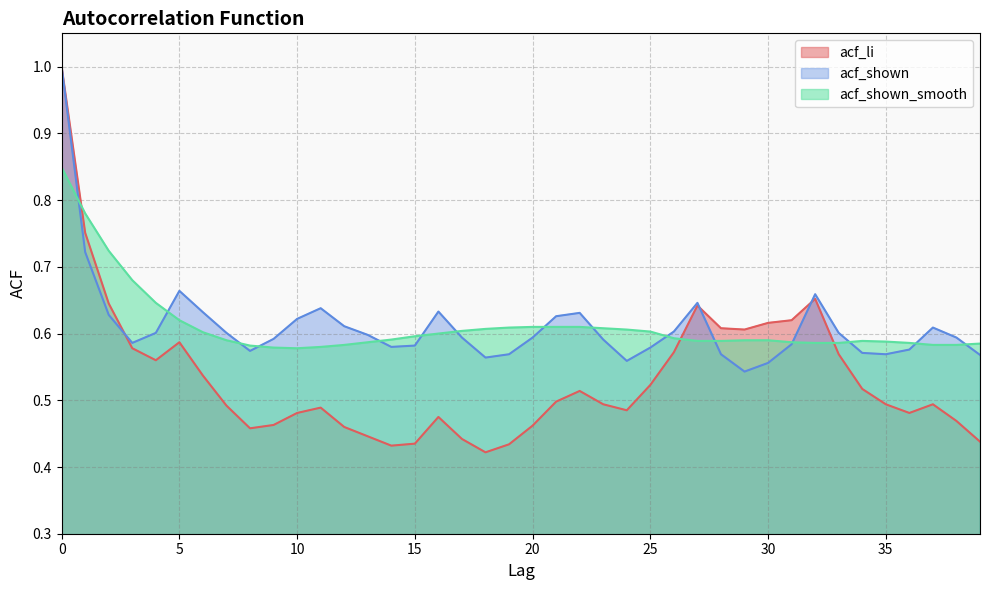

Reading right to left, what are all the values shown in this chart?

acf_li: 39=0.4	38=0.5	37=0.5	36=0.5	35=0.5	34=0.5	33=0.6	32=0.7	31=0.6	30=0.6	29=0.6	28=0.6	27=0.6	26=0.6	25=0.5	24=0.5	23=0.5	22=0.5	21=0.5	20=0.5	19=0.4	18=0.4	17=0.4	16=0.5	15=0.4	14=0.4	13=0.4	12=0.5	11=0.5	10=0.5	9=0.5	8=0.5	7=0.5	6=0.5	5=0.6	4=0.6	3=0.6	2=0.6	1=0.8	0=1.0
acf_shown: 39=0.6	38=0.6	37=0.6	36=0.6	35=0.6	34=0.6	33=0.6	32=0.7	31=0.6	30=0.6	29=0.5	28=0.6	27=0.6	26=0.6	25=0.6	24=0.6	23=0.6	22=0.6	21=0.6	20=0.6	19=0.6	18=0.6	17=0.6	16=0.6	15=0.6	14=0.6	13=0.6	12=0.6	11=0.6	10=0.6	9=0.6	8=0.6	7=0.6	6=0.6	5=0.7	4=0.6	3=0.6	2=0.6	1=0.7	0=1.0
acf_shown_smooth: 39=0.6	38=0.6	37=0.6	36=0.6	35=0.6	34=0.6	33=0.6	32=0.6	31=0.6	30=0.6	29=0.6	28=0.6	27=0.6	26=0.6	25=0.6	24=0.6	23=0.6	22=0.6	21=0.6	20=0.6	19=0.6	18=0.6	17=0.6	16=0.6	15=0.6	14=0.6	13=0.6	12=0.6	11=0.6	10=0.6	9=0.6	8=0.6	7=0.6	6=0.6	5=0.6	4=0.6	3=0.7	2=0.7	1=0.8	0=0.8